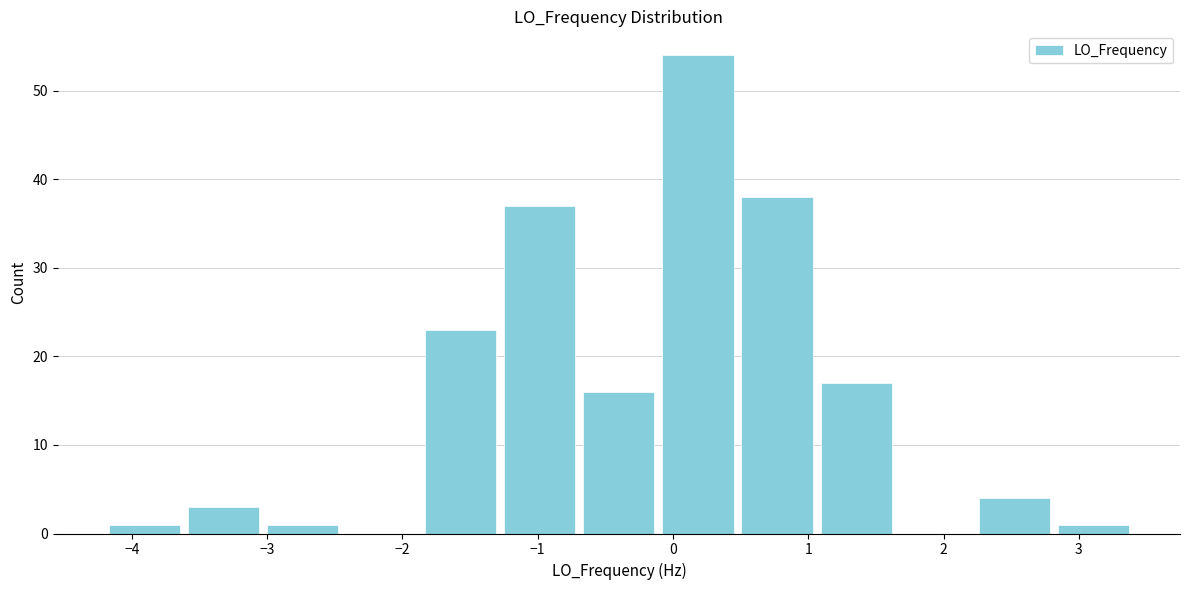

Reading left to right, transcribe this chart: for each bar, give the range it covers on the x-axis and its height. Neither the bar edges nor the heights are printed on the chart, so give them approximately, as read against the axes.

-4.2 to -3.6: 1
-3.6 to -3.0: 3
-3.0 to -2.4: 1
-2.4 to -1.9: 0
-1.9 to -1.3: 23
-1.3 to -0.7: 37
-0.7 to -0.1: 16
-0.1 to 0.5: 54
0.5 to 1.1: 38
1.1 to 1.6: 17
1.6 to 2.2: 0
2.2 to 2.8: 4
2.8 to 3.4: 1